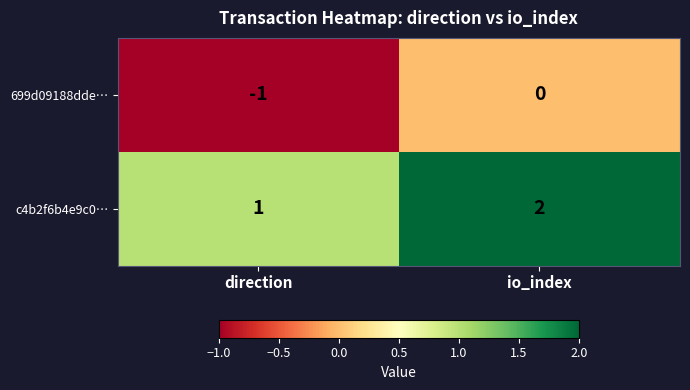

Rank the series at direction from highest to lowest value.

c4b2f6b4e9c0…, 699d09188dde…